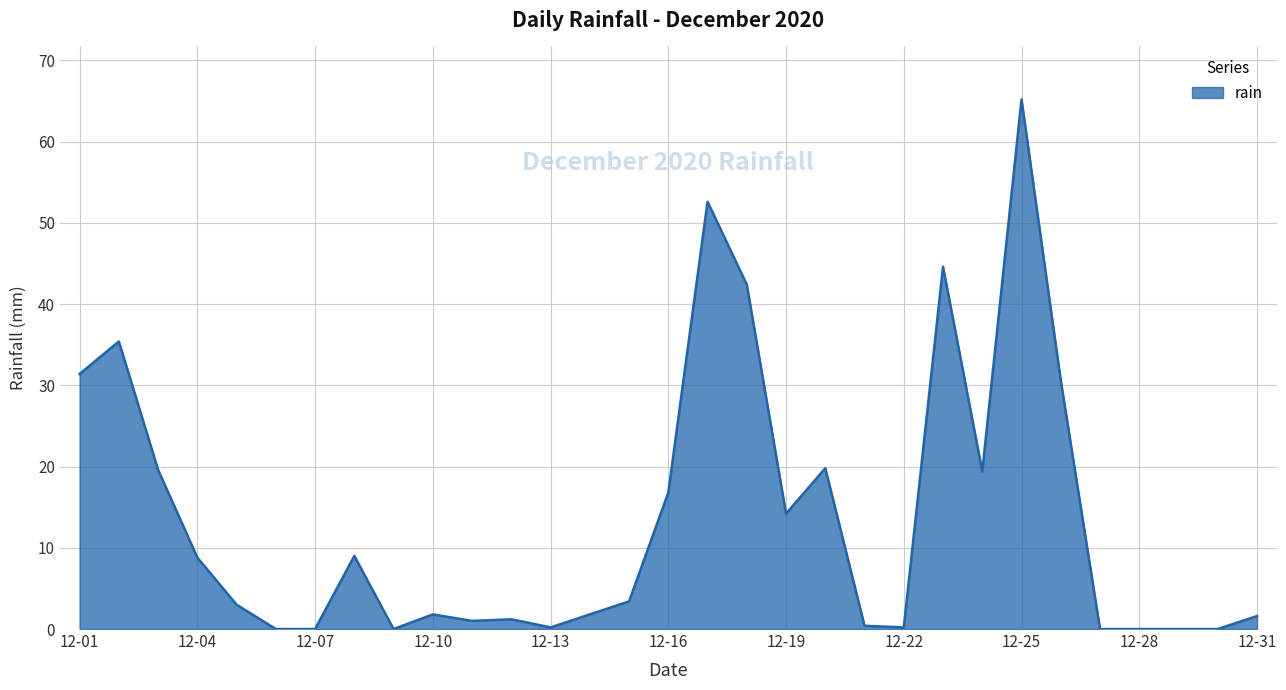

What is the greatest value displayed?

65.2